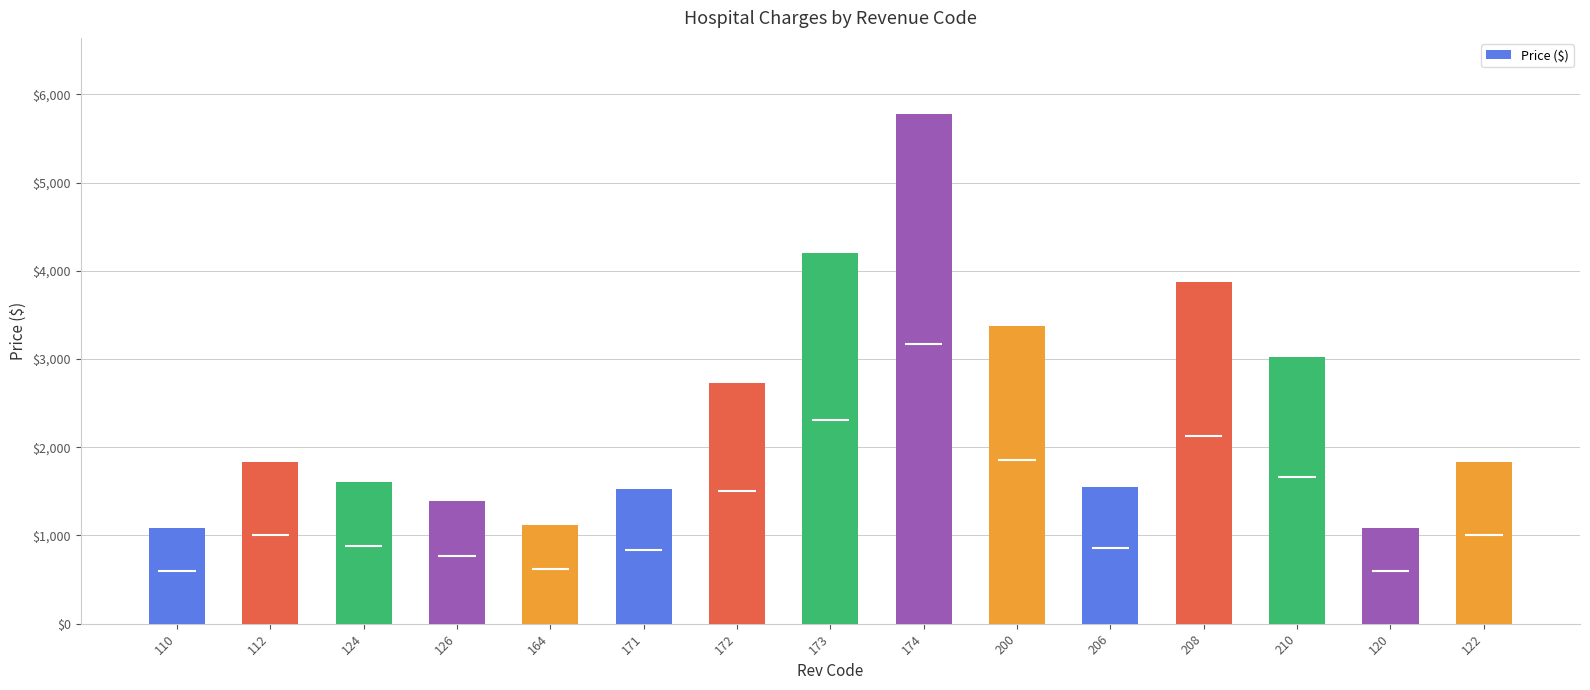

What is the difference between the second highest and second lowest values?

3120.0